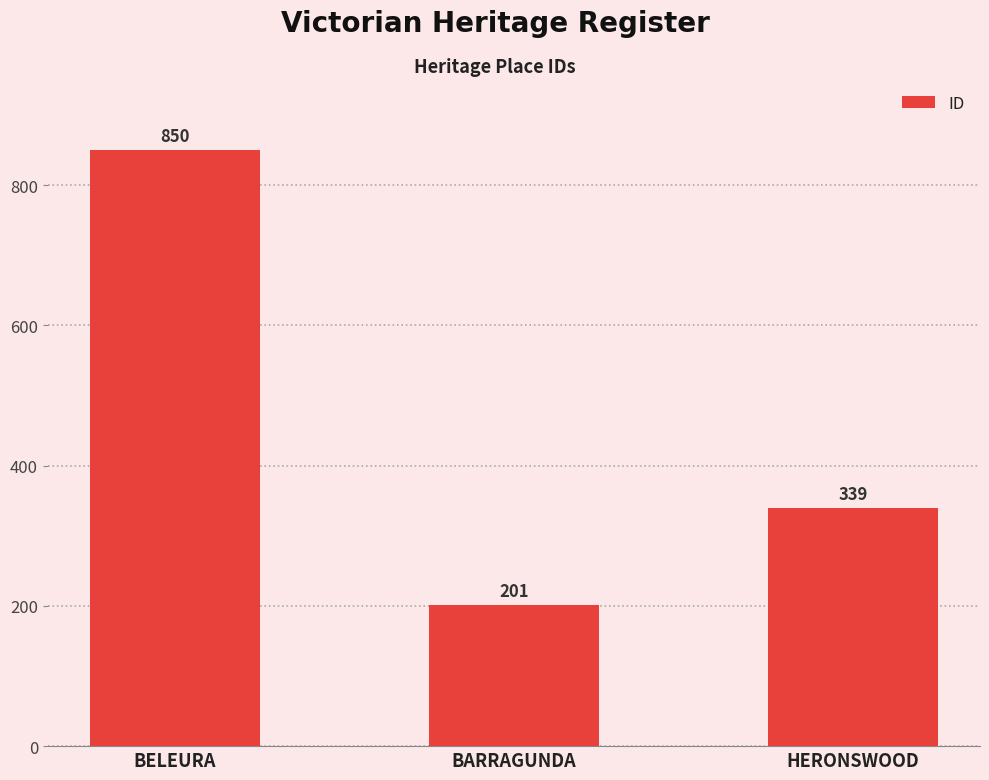

What is the label of the 3rd bar from the left?

HERONSWOOD